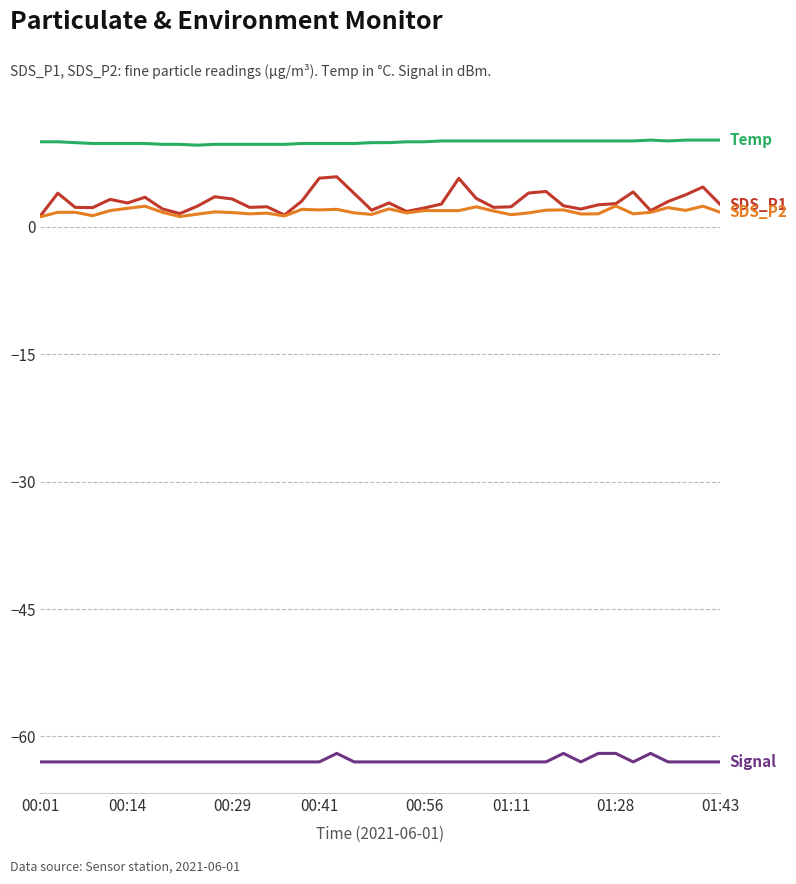

What is the smallest value displayed?

-63.0